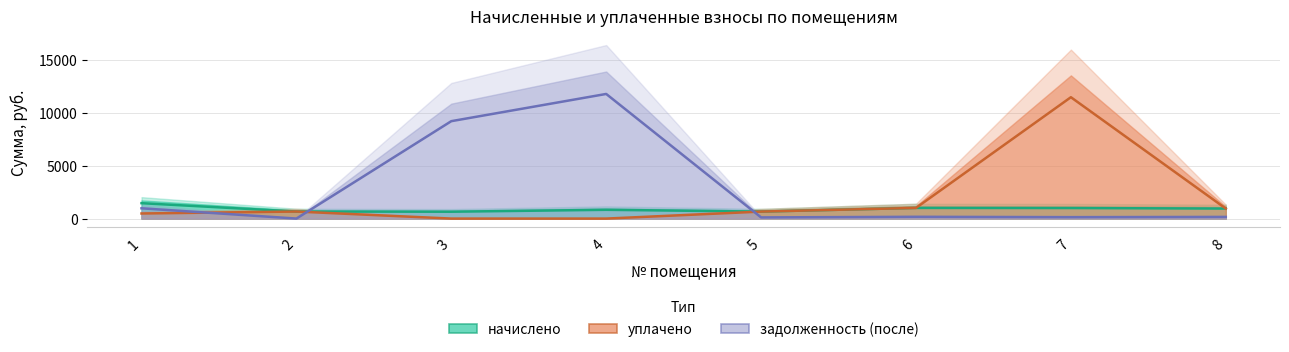

Where does the начислено series first go above 947?

1